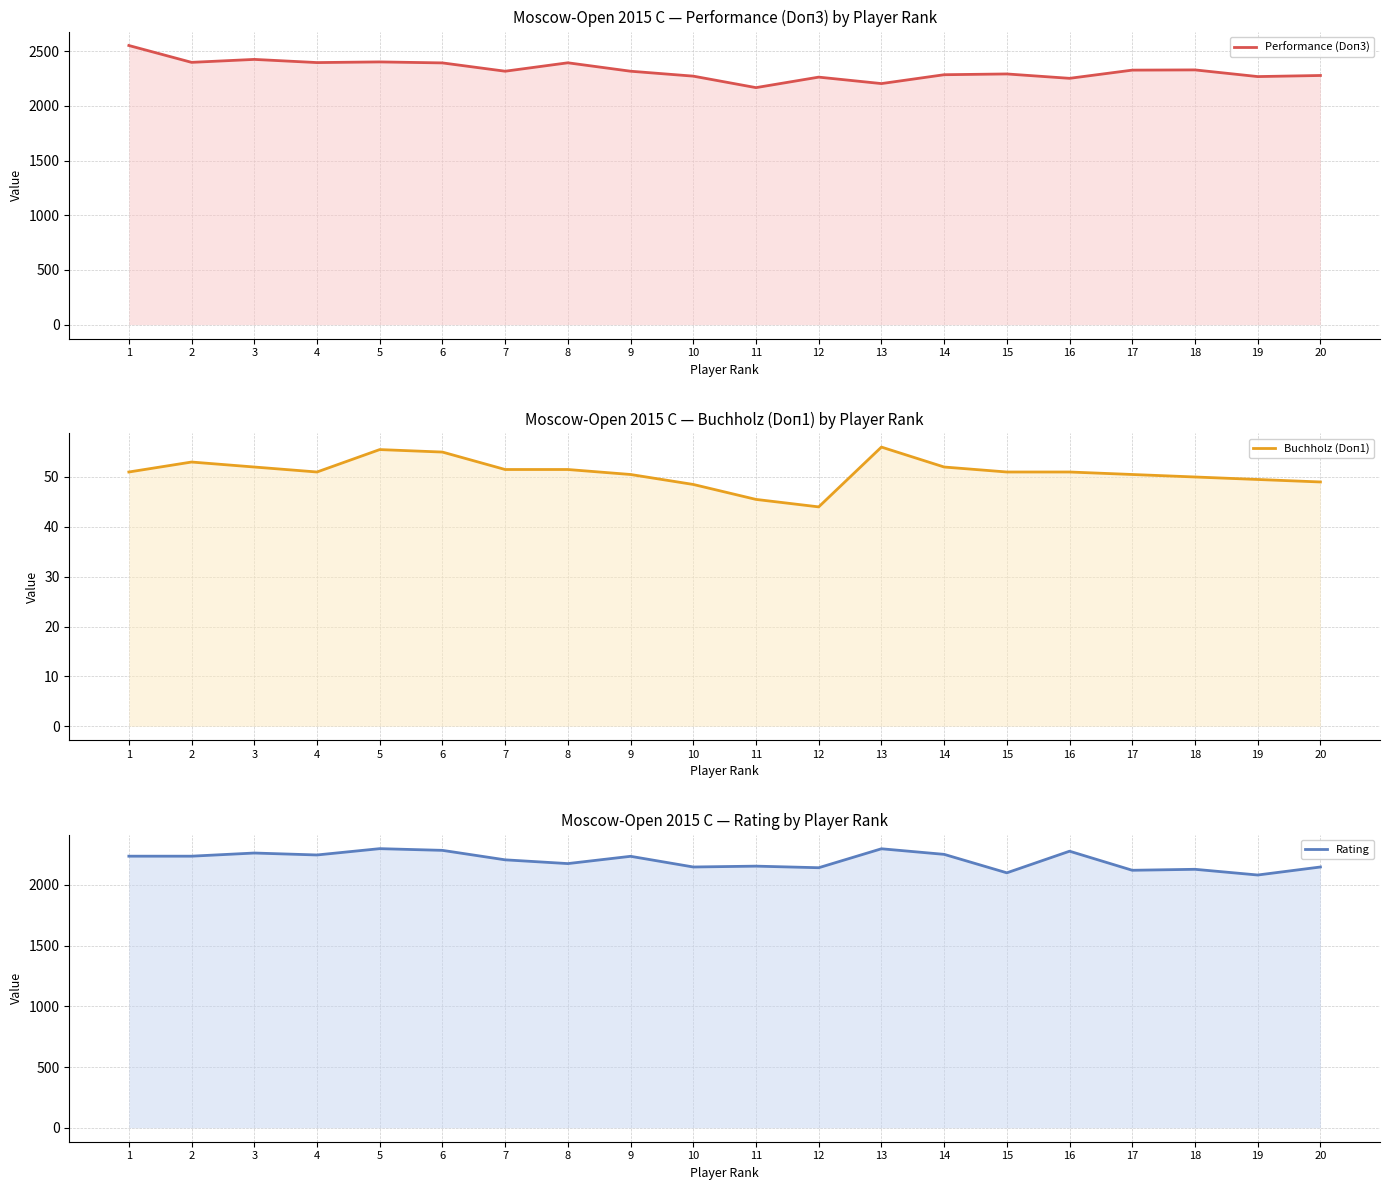

How many values in the Buchholz (Doп1) series are below 51?

8